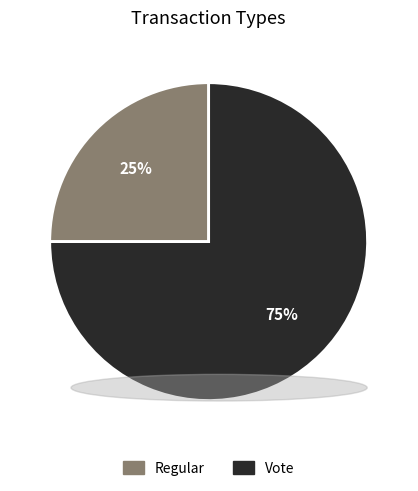

How many slices are in this pie chart?

2